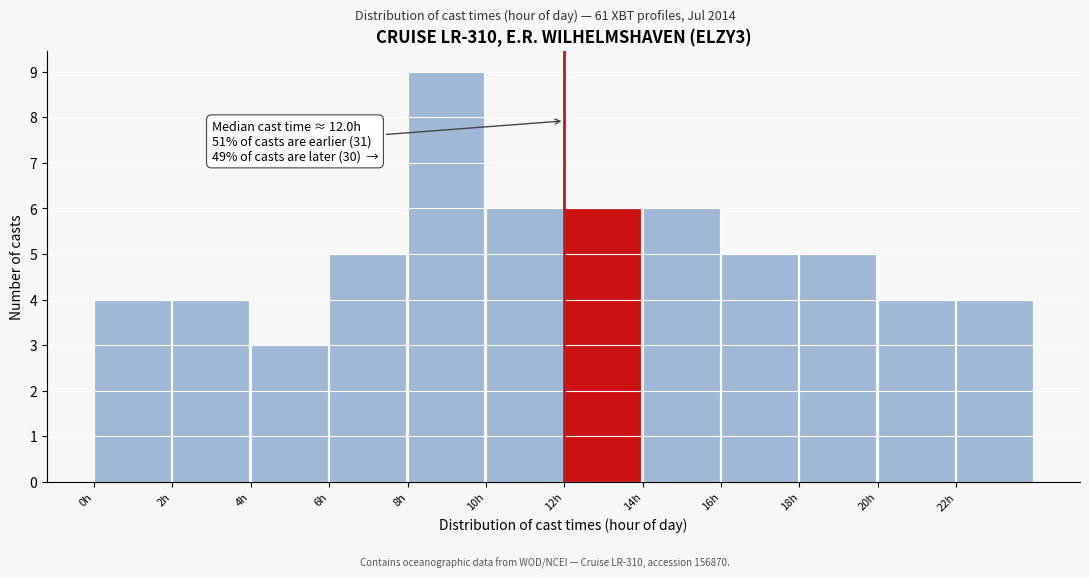

Which range on the x-axis has the tallest bar?

8 to 10